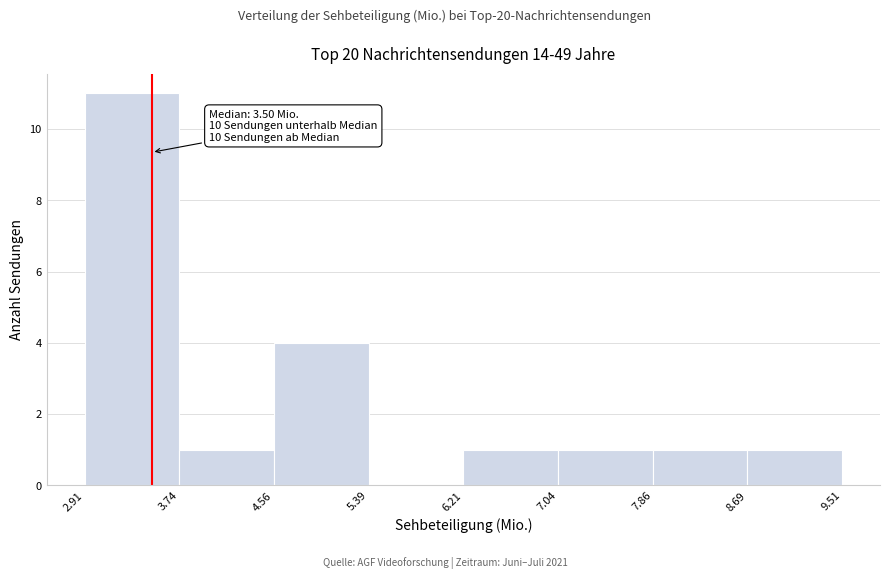

Over which range of the x-axis is the bar tallest?

2.91 to 3.74